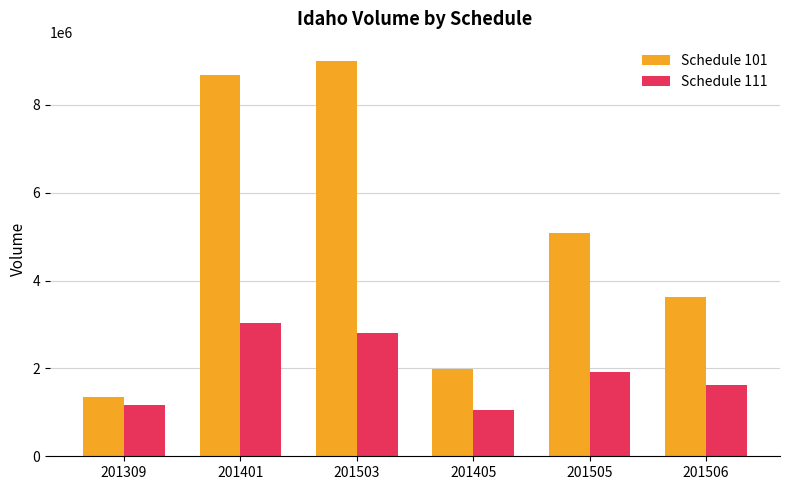

Reading right to left, what are all the values shown in this chart?

Schedule 101: 201506=3621515	201505=5090227	201405=1979544	201503=8991869	201401=8687325	201309=1338764
Schedule 111: 201506=1633221	201505=1927746	201405=1050330	201503=2818068	201401=3029182	201309=1168974